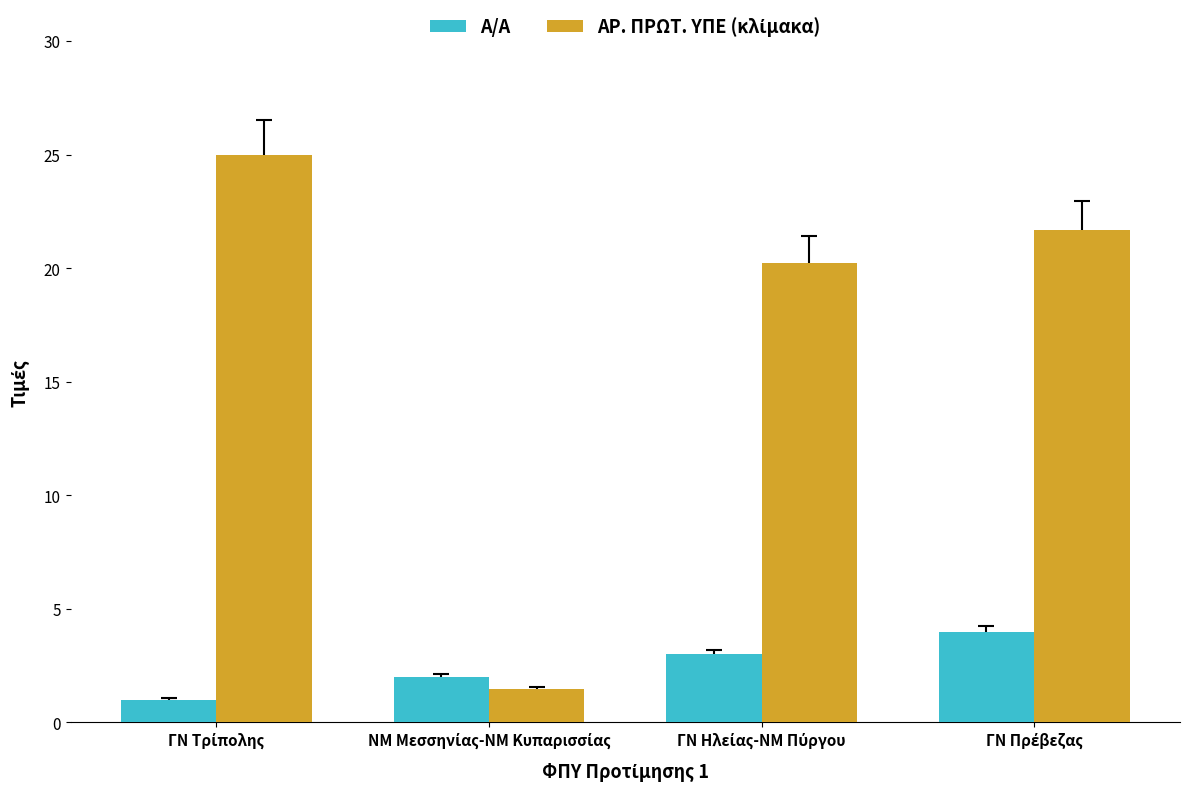

What is the difference between the maximum and minimum values in the Α/Α series?

3.0